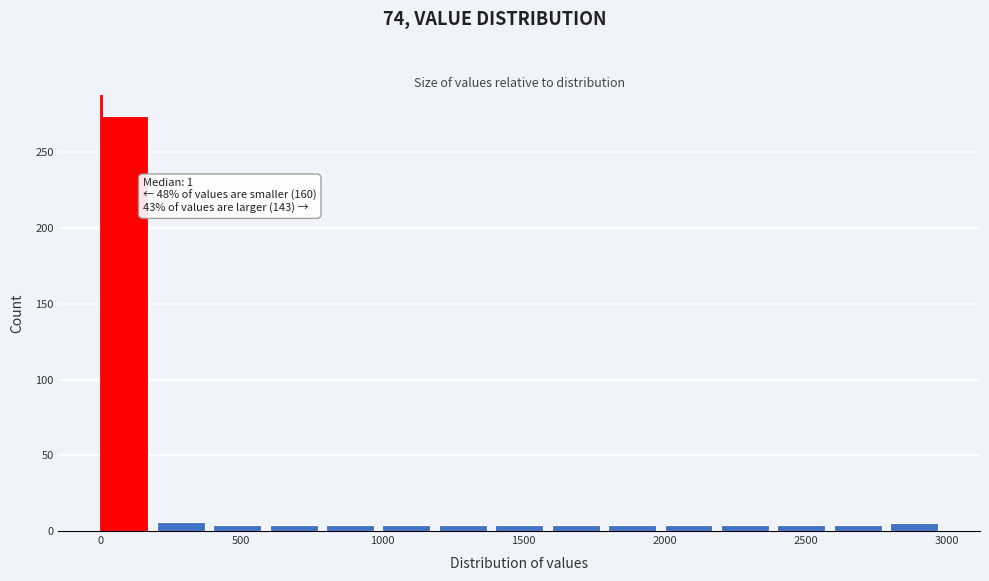

Over which range of the x-axis is the bar tallest?

0 to 200